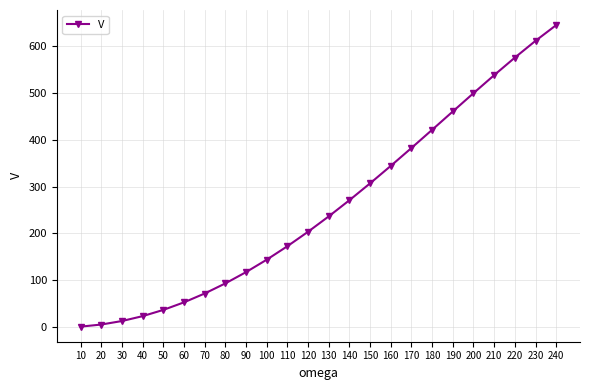

Is it true that the value at 50 is 37.1?

True